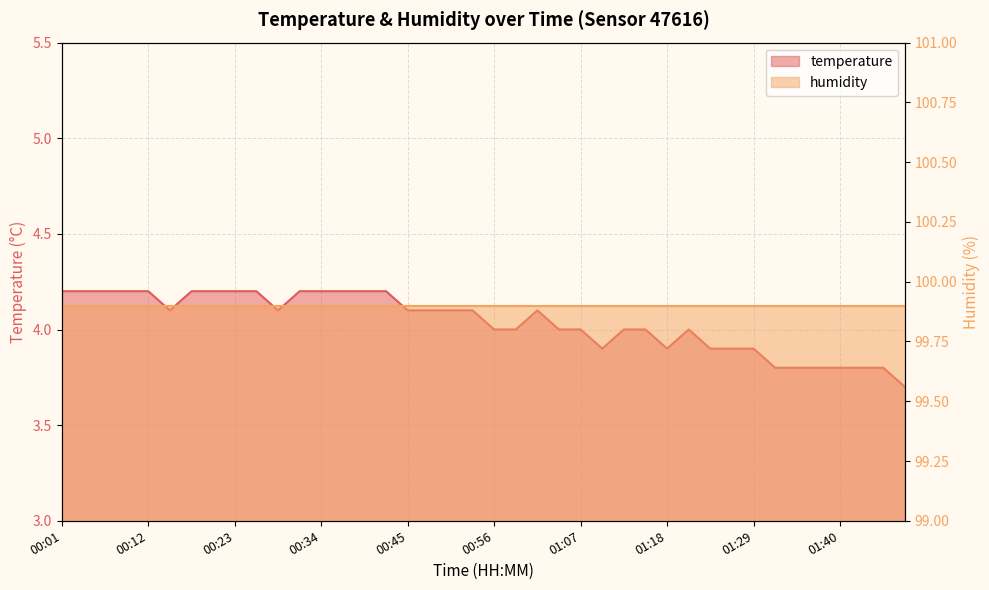

The value at 00:07 is 2.0. True or false?

False